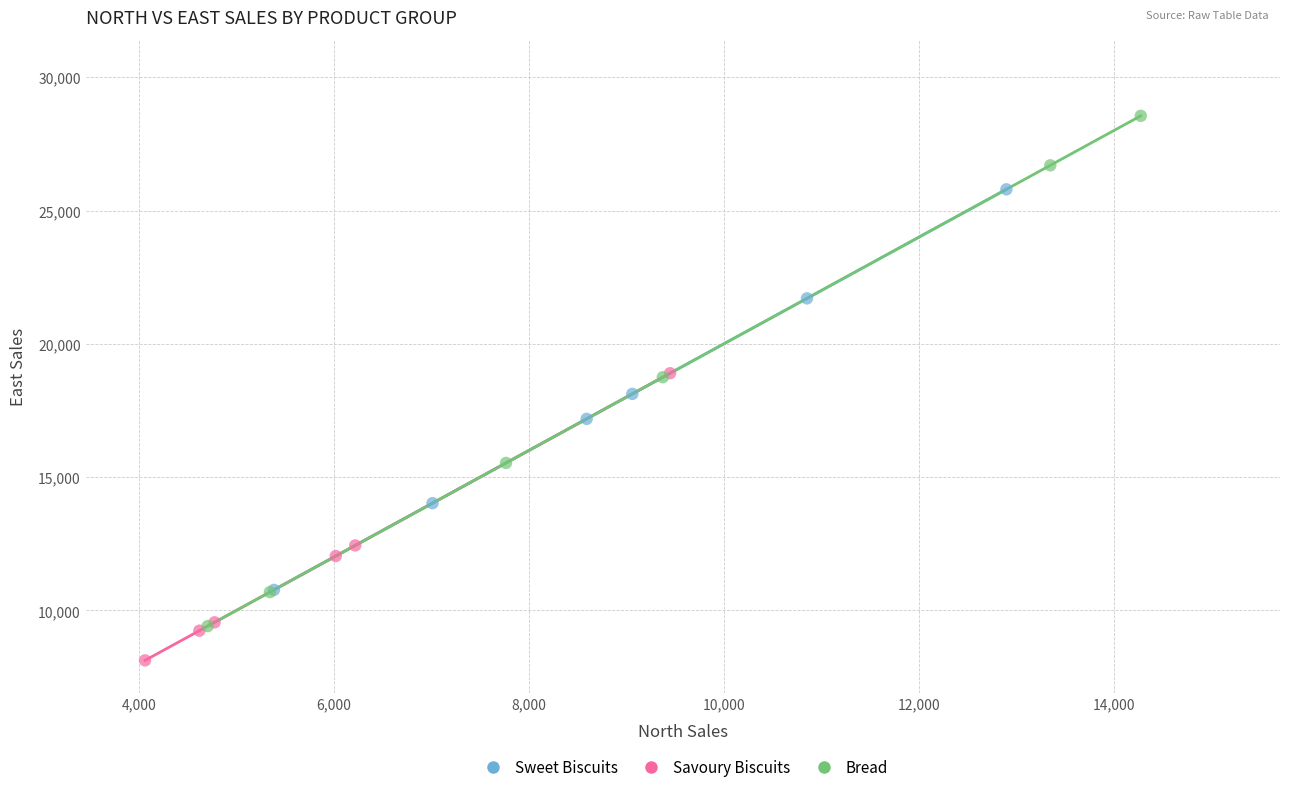

Which series contains the lowest Y value?

Savoury Biscuits